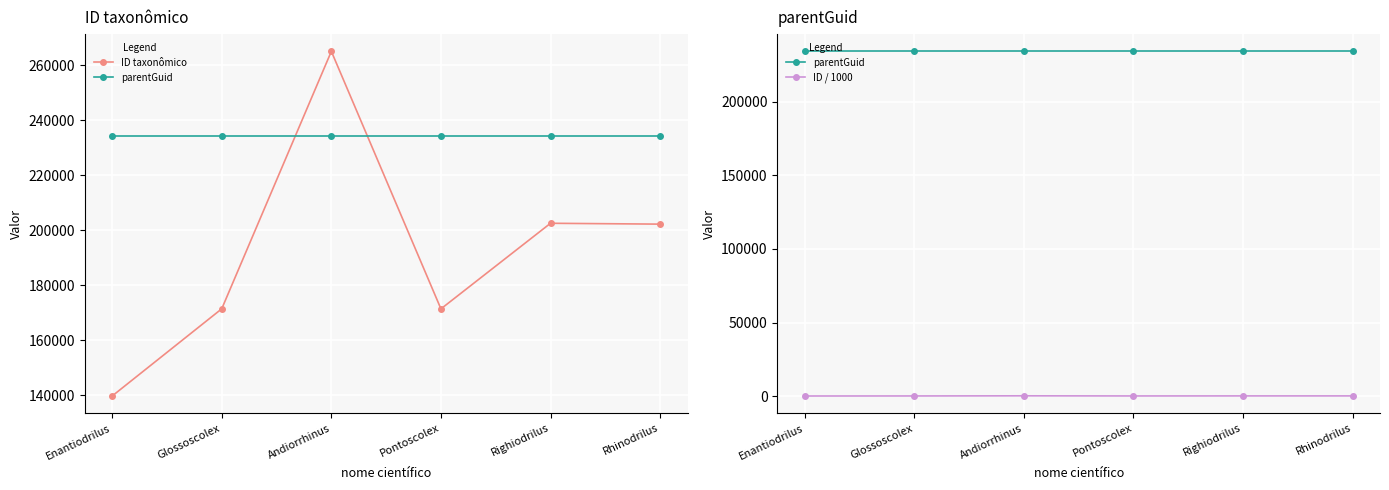

At Andiorrhinus, list the series in order from smallest to largest.

ID / 1000, parentGuid, ID taxonômico